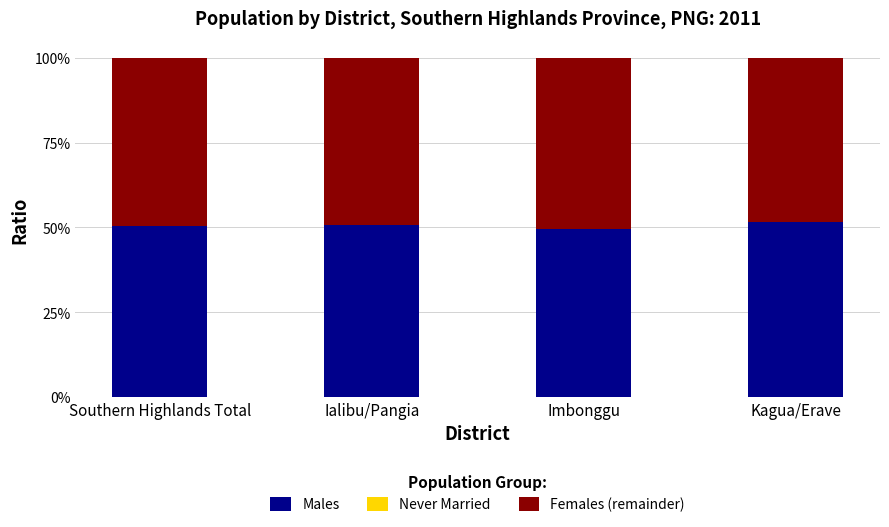

Does the chart contain any negative values?

No